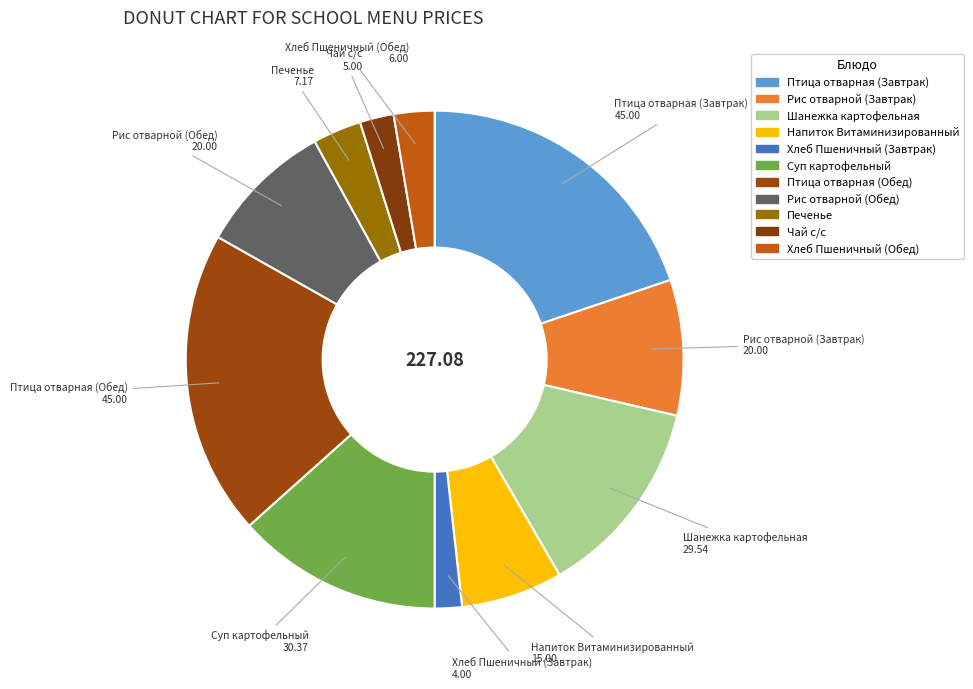

Rank the categories by value from highest to lowest.

Птица отварная (Завтрак), Птица отварная (Обед), Суп картофельный, Шанежка картофельная, Рис отварной (Завтрак), Рис отварной (Обед), Напиток Витаминизированный, Печенье, Хлеб Пшеничный (Обед), Чай с/с, Хлеб Пшеничный (Завтрак)